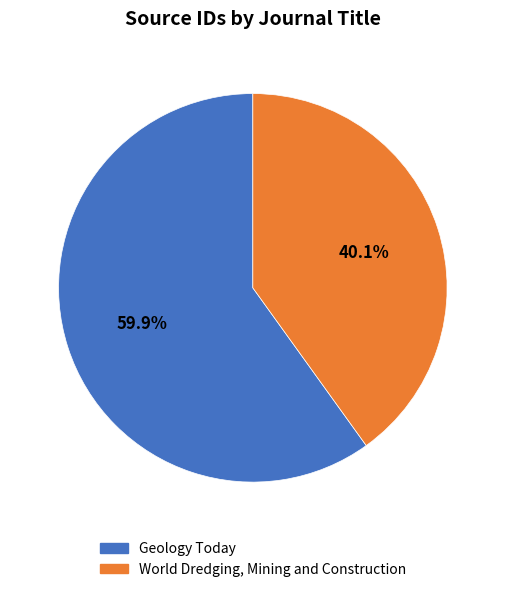

How many slices are in this pie chart?

2